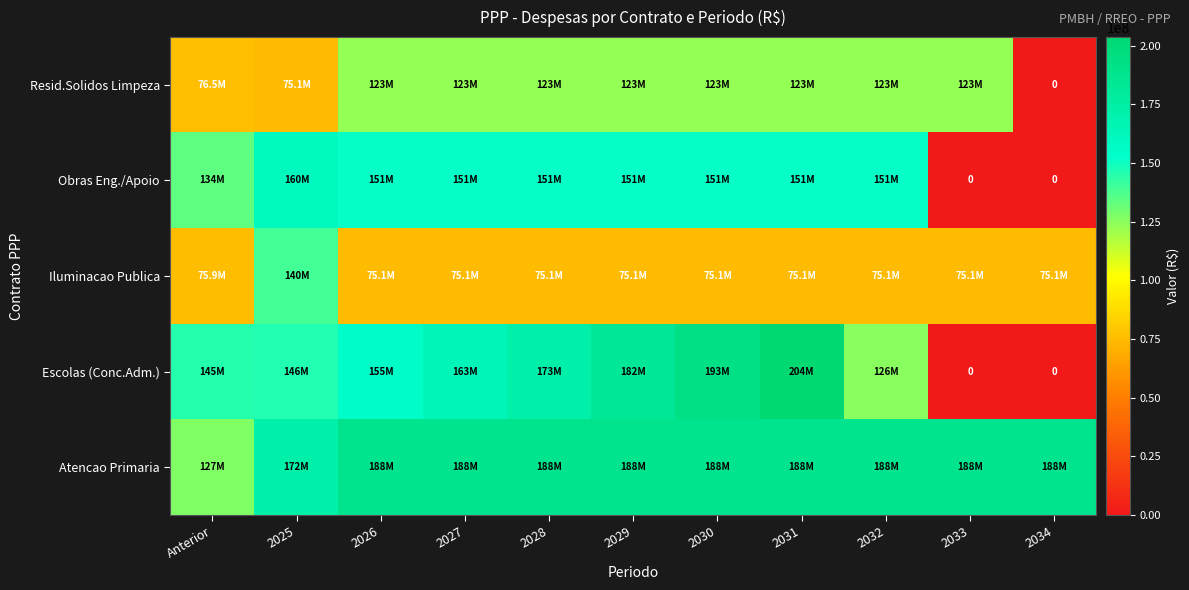

What is the difference between the maximum and minimum values in the Obras Eng./Apoio series?

159869425.0